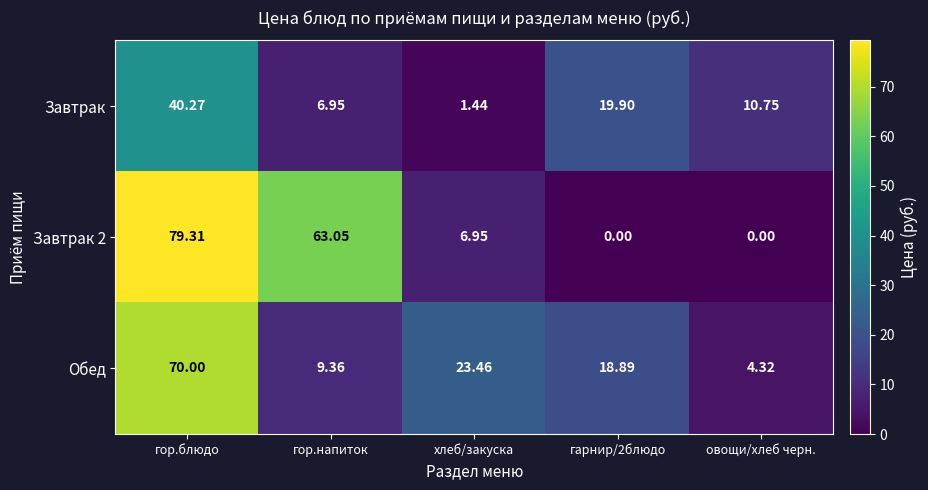

Which category has the highest value across all series?

гор.блюдо